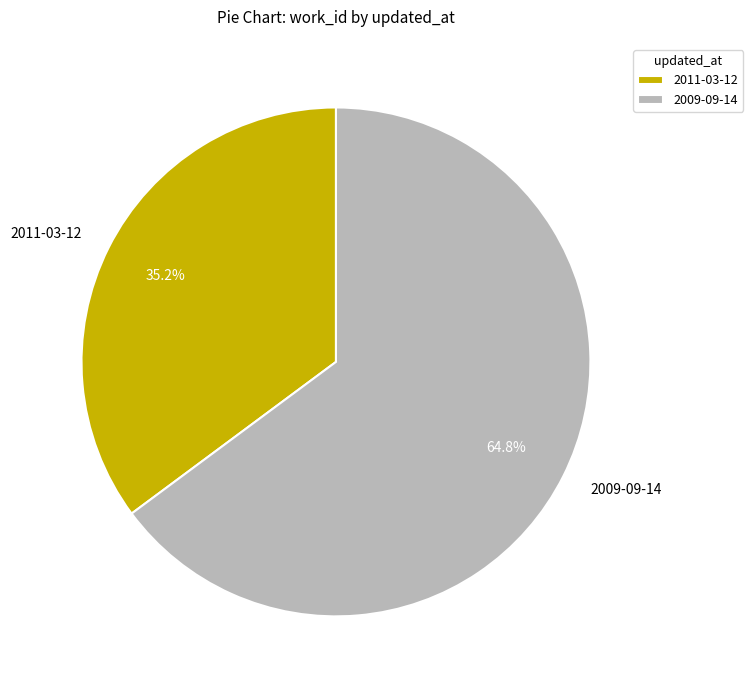

What is the largest slice in the pie chart?

2009-09-14